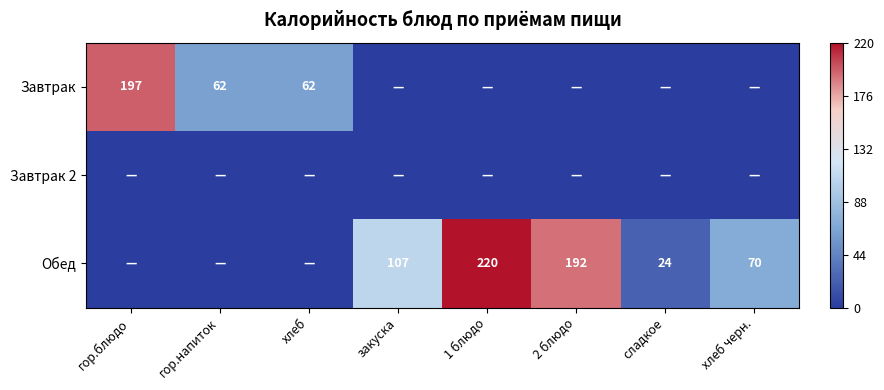

What is the difference between the Обед values at хлеб черн. and закуска?

37